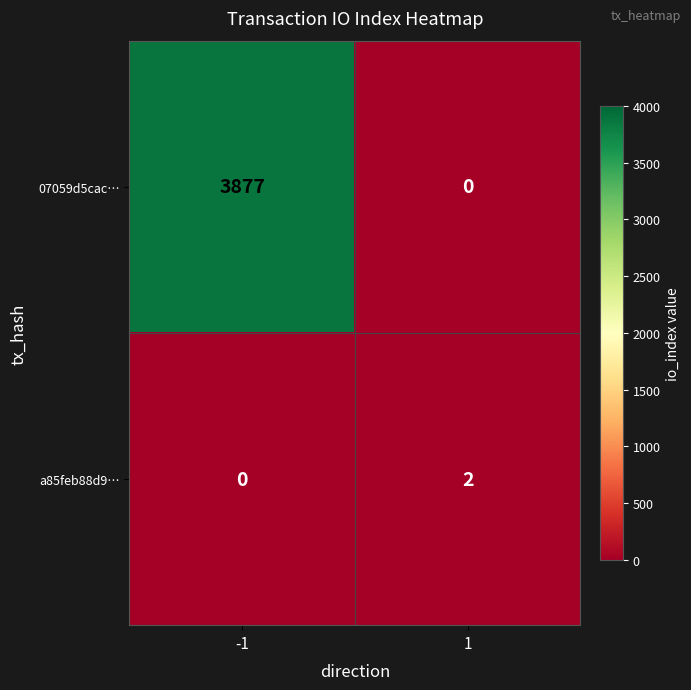

What is the maximum value shown in the chart?

3877